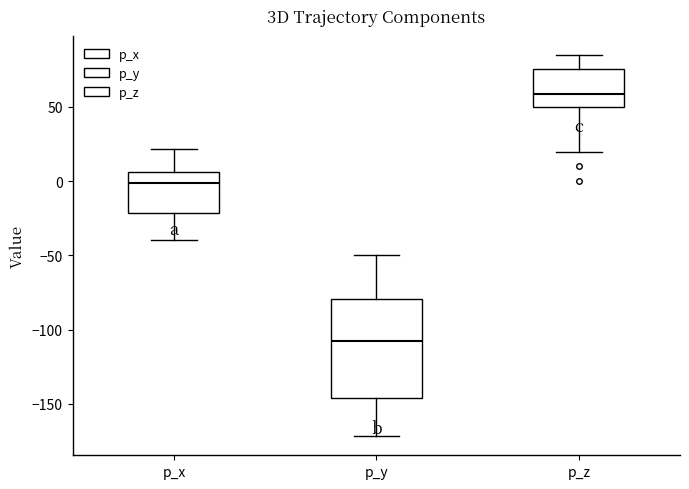

Comparing the boxes themselves (not the whiskers), which one is the tallest?

p_y